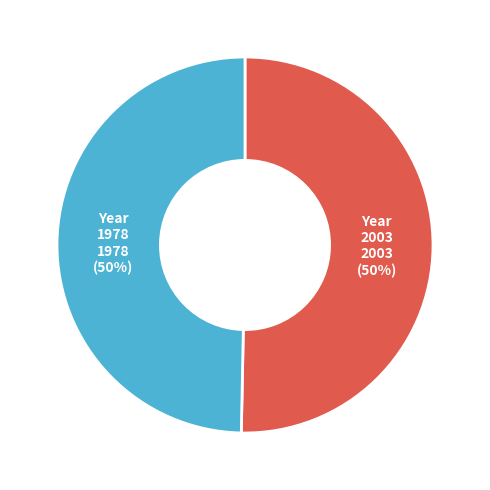

To the nearest percent, what percentage of the pie is 2003?

50%